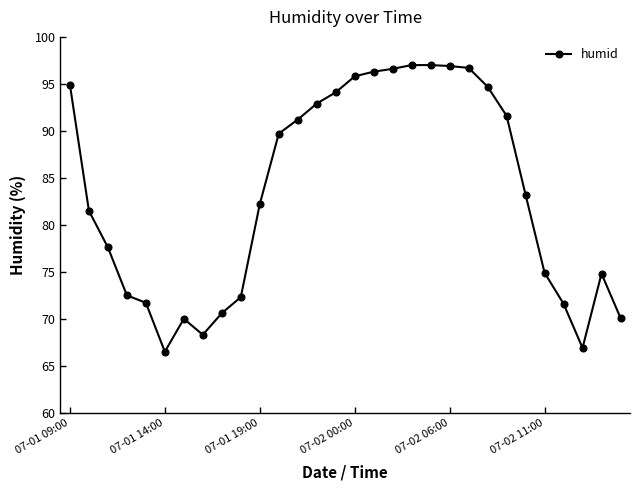

What is the smallest value displayed?

66.5